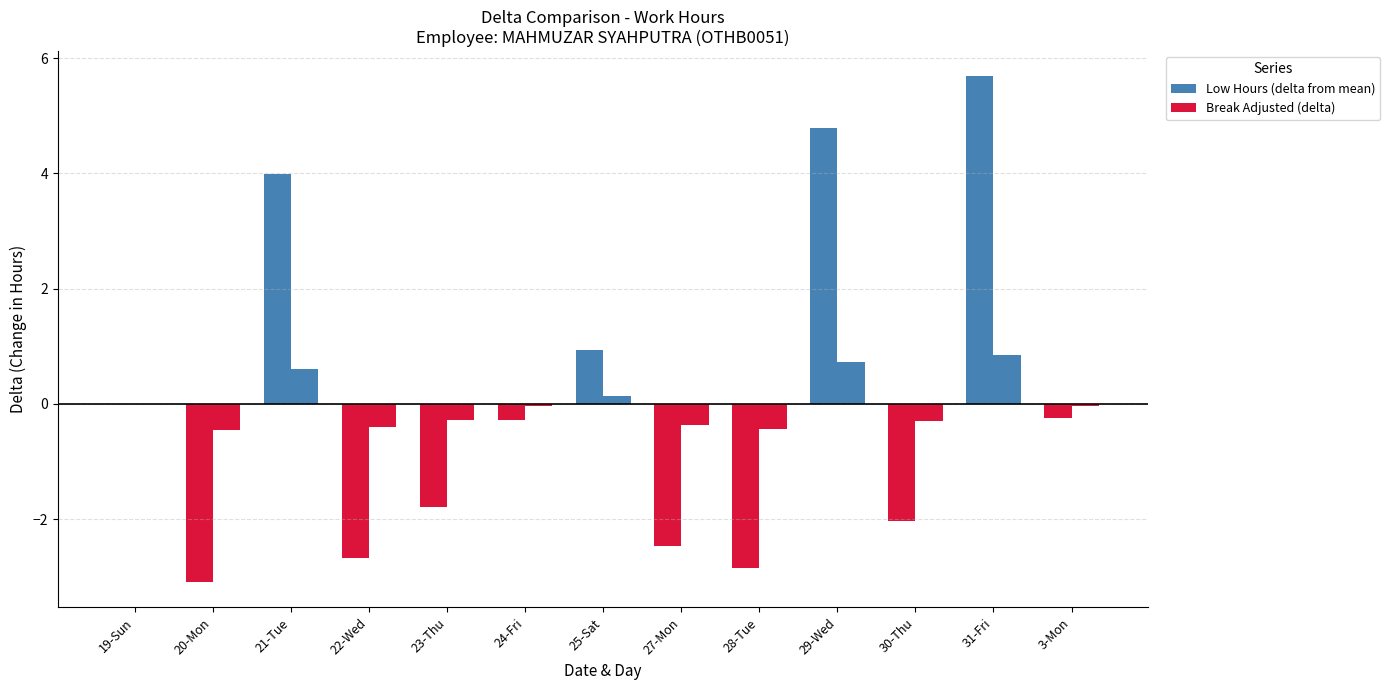

Rank the series at 24-Fri from highest to lowest value.

Break Adjusted (delta), Low Hours (delta from mean)